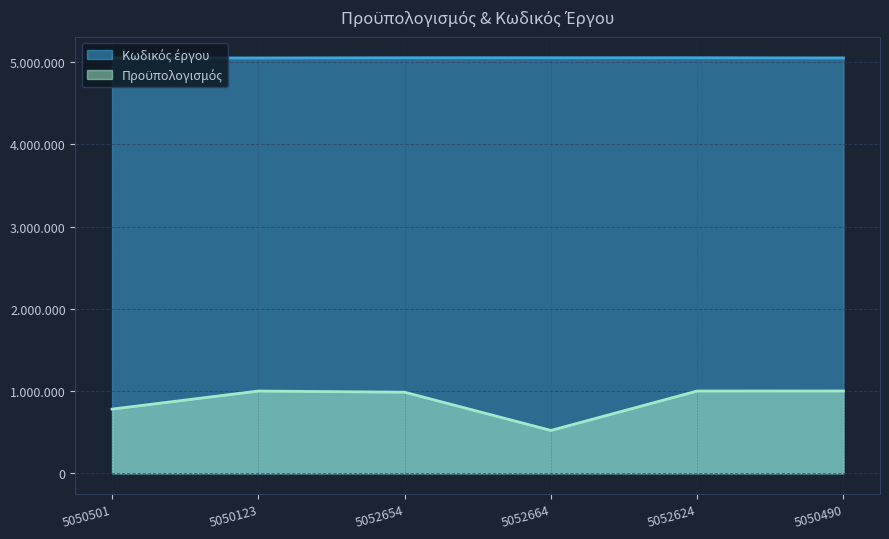

What is the difference between the highest and lowest values at 5050501?

4270501